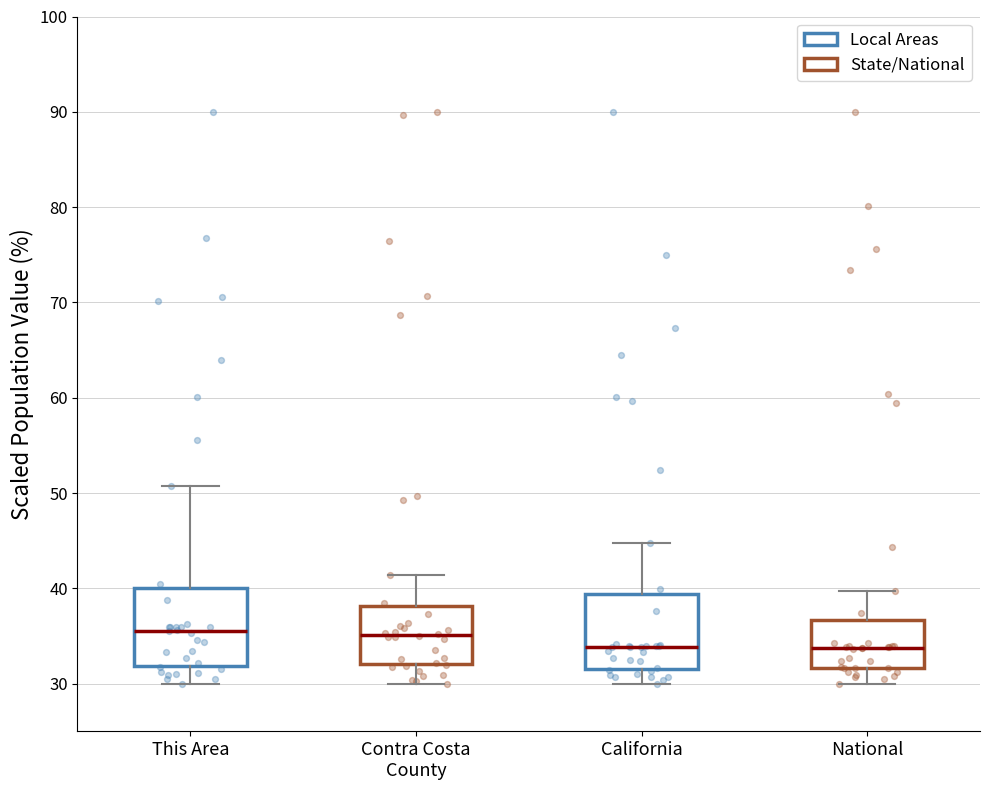

Reading left to right, transcribe this box plot: for each box, give where its median line is, the range the box spans, and where its two whiskers end, as read against the y-axis. The values are not printed on the chart, so give them approximately, as read against the axis.

This Area: median 36, box 32 to 40, whiskers 30 to 51
Contra Costa County: median 35, box 32 to 38, whiskers 30 to 41
California: median 34, box 32 to 39, whiskers 30 to 45
National: median 34, box 32 to 37, whiskers 30 to 40